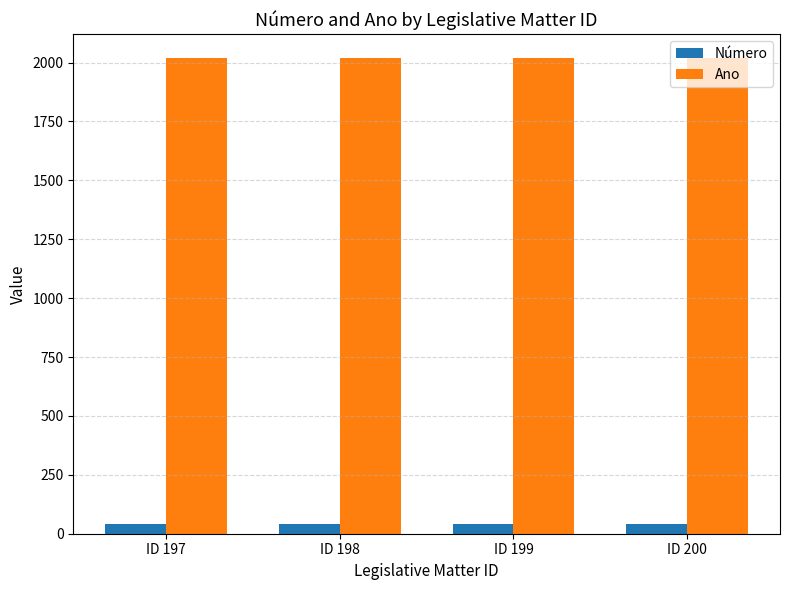

Is it true that Ano equals 2019 at ID 198?

True